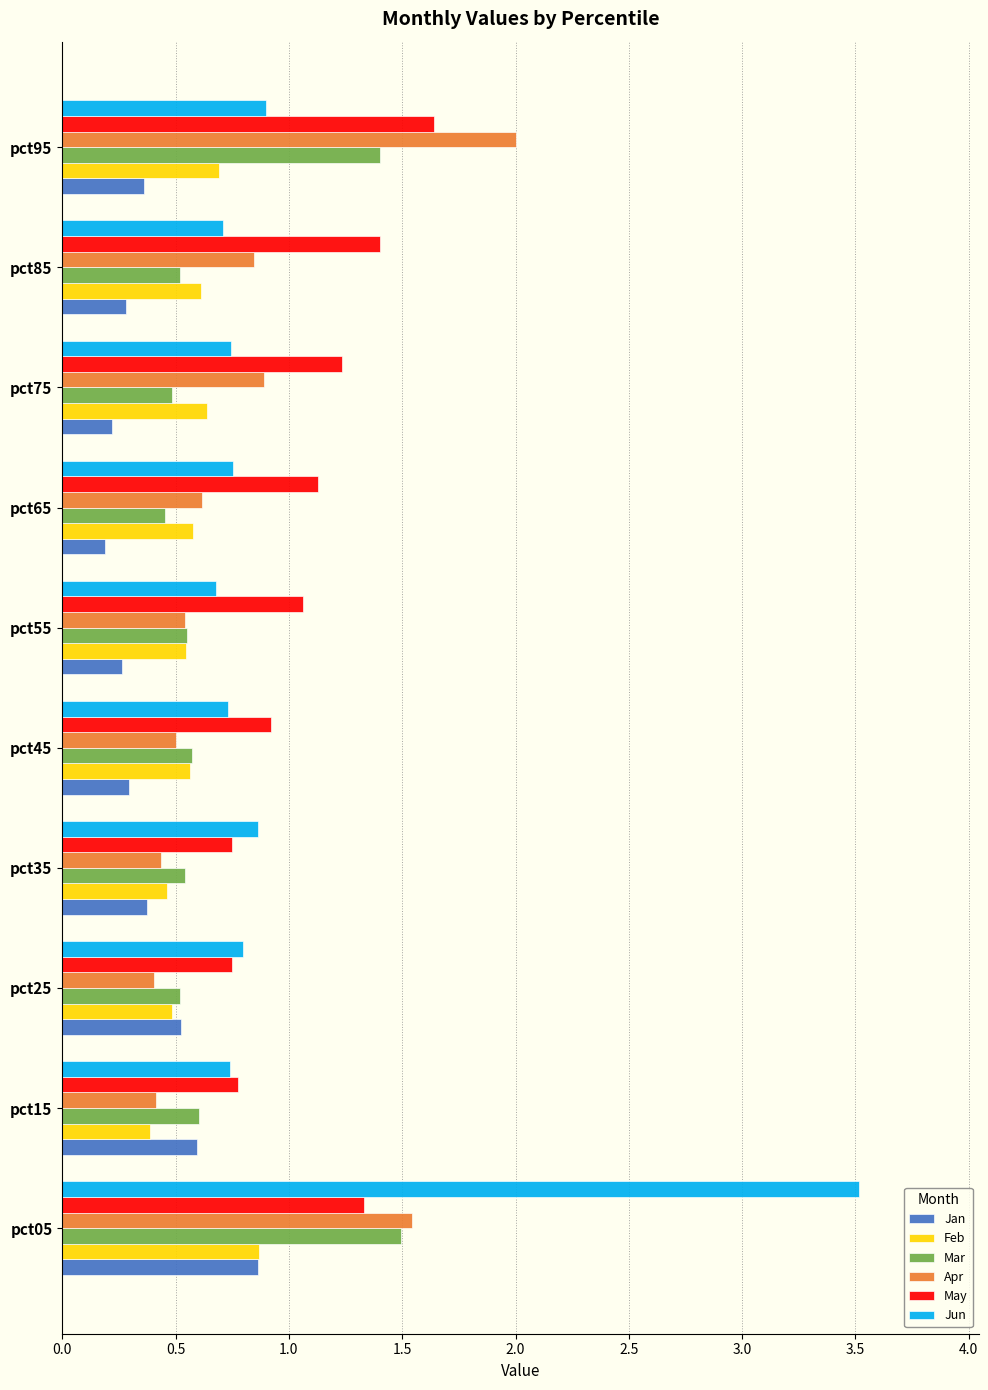

What is the sum of all Jan values?

4.0